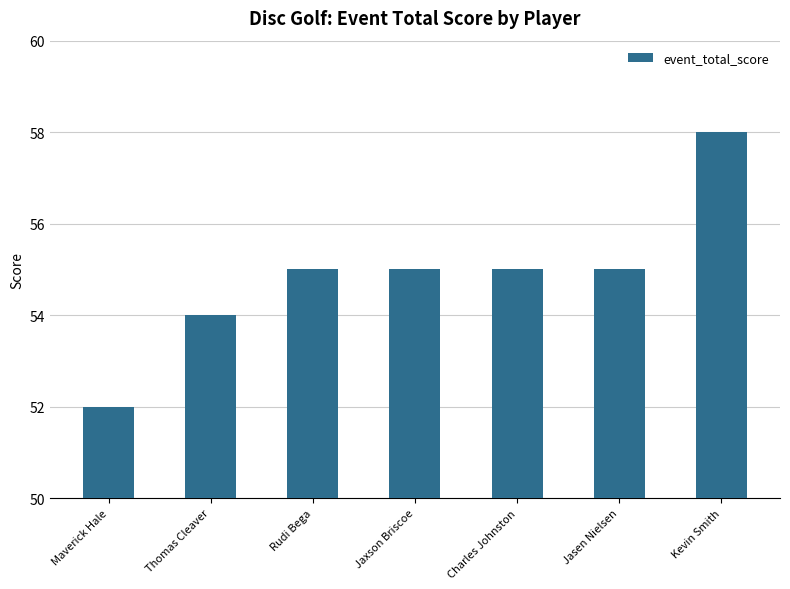

Are the bars horizontal?

No